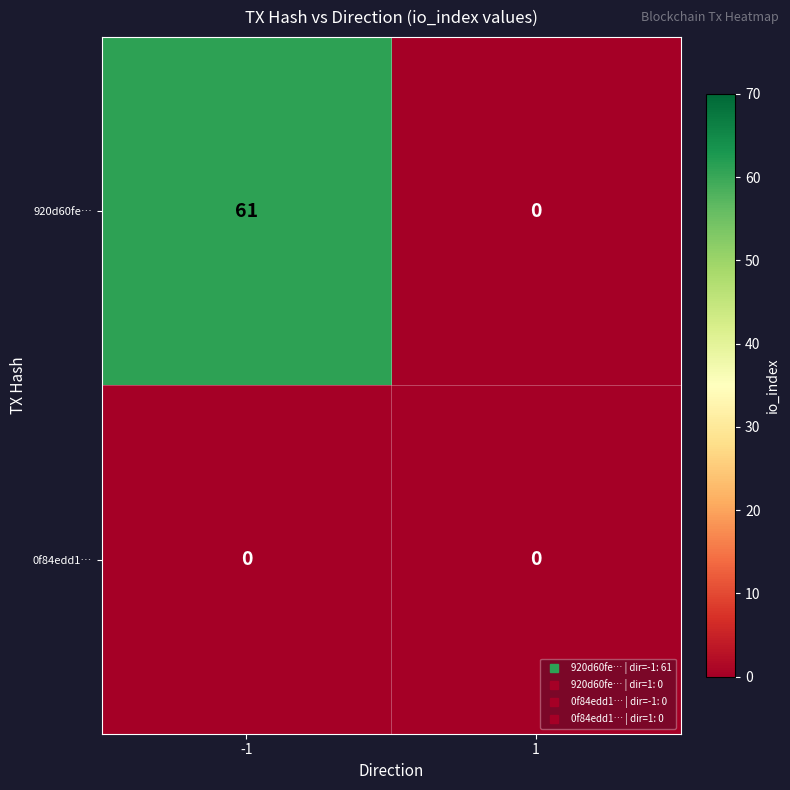

Rank the series by their maximum value, from lowest to highest.

0f84edd1…, 920d60fe…